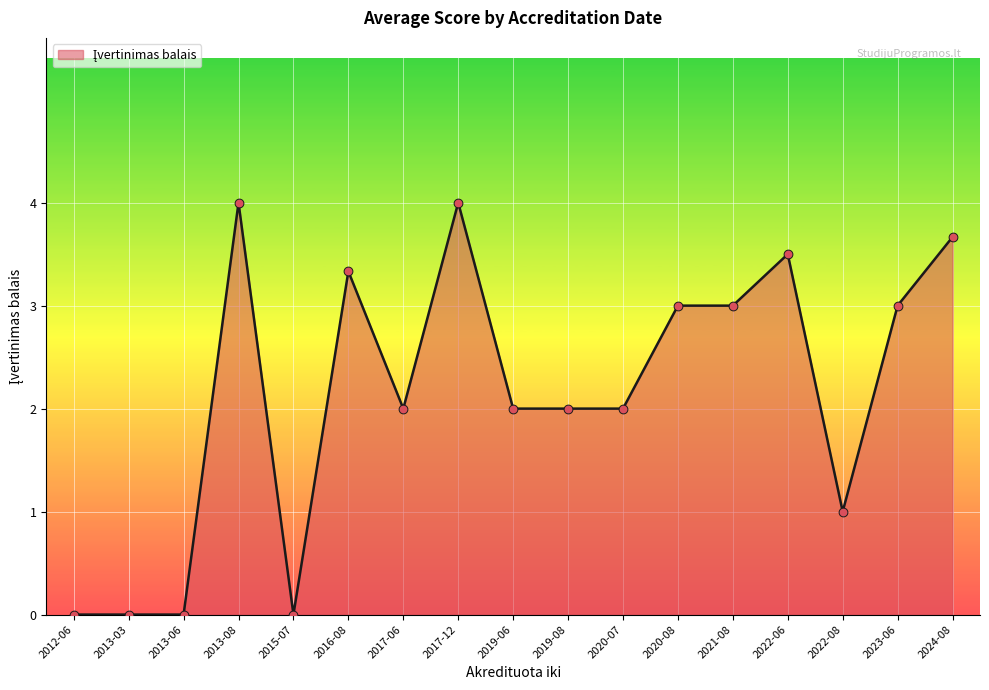

What is the change in value from 2020-08 to 2024-08?

+0.7